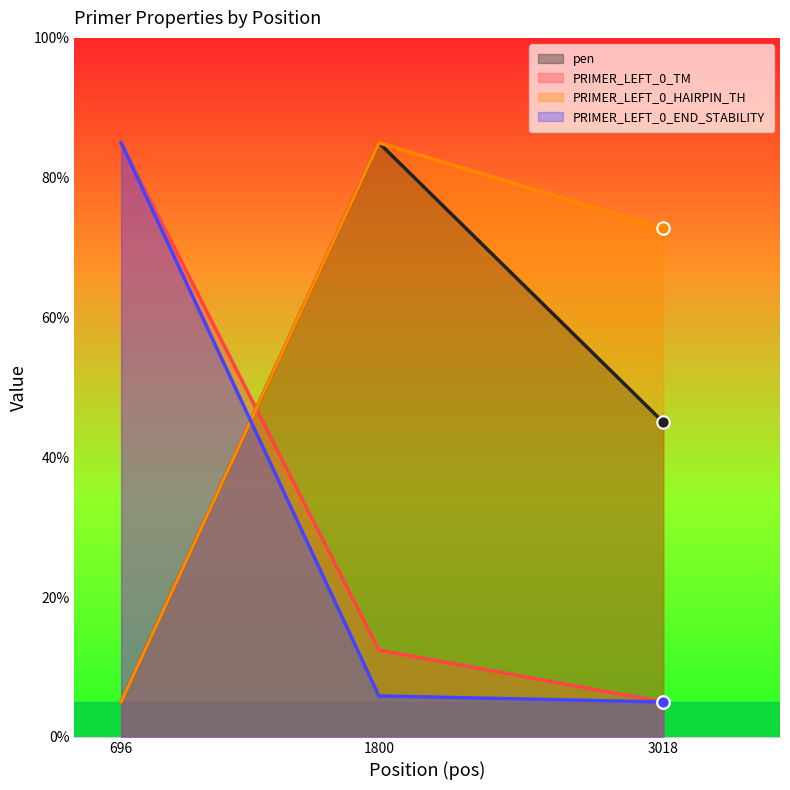

Which series contains the highest Y value?

pen